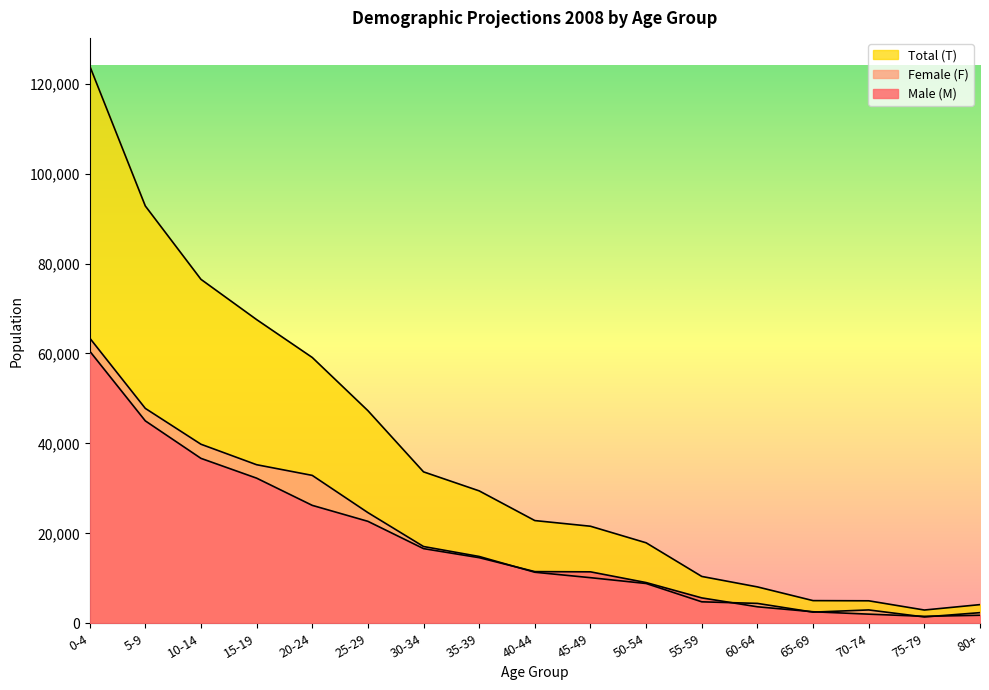

True or false: Male (M) has a value of 9750 at 55-59.

False